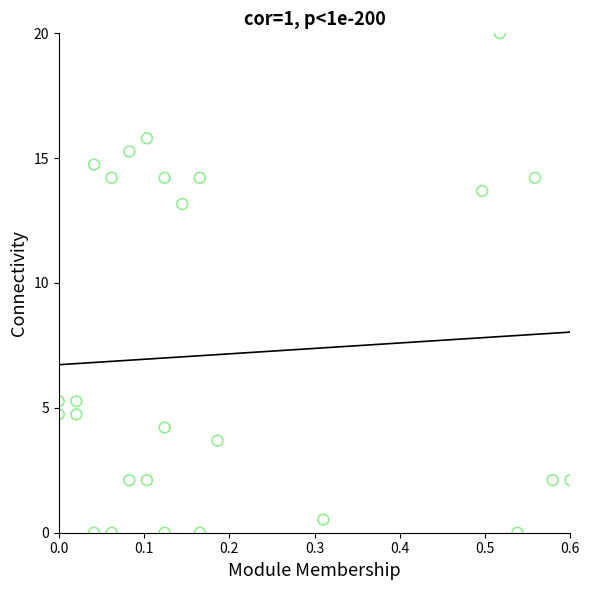

What is the range of X values (max minus min)?

0.6